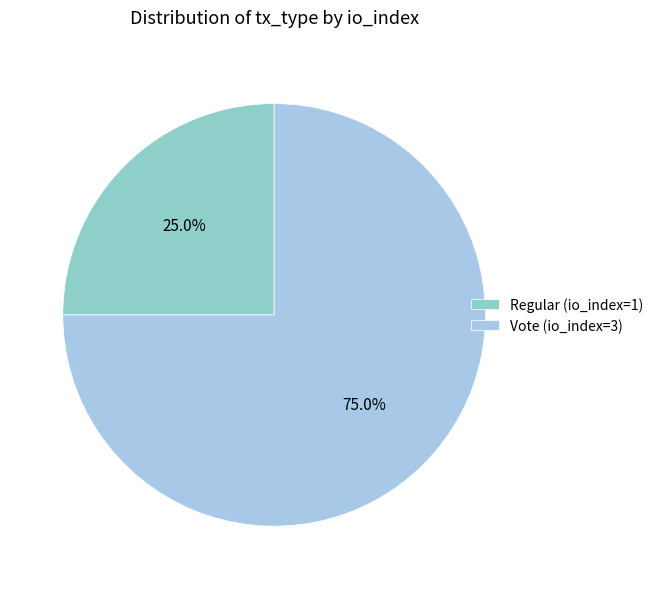

Is it true that Vote (io_index=3) is 75% of the pie?

True